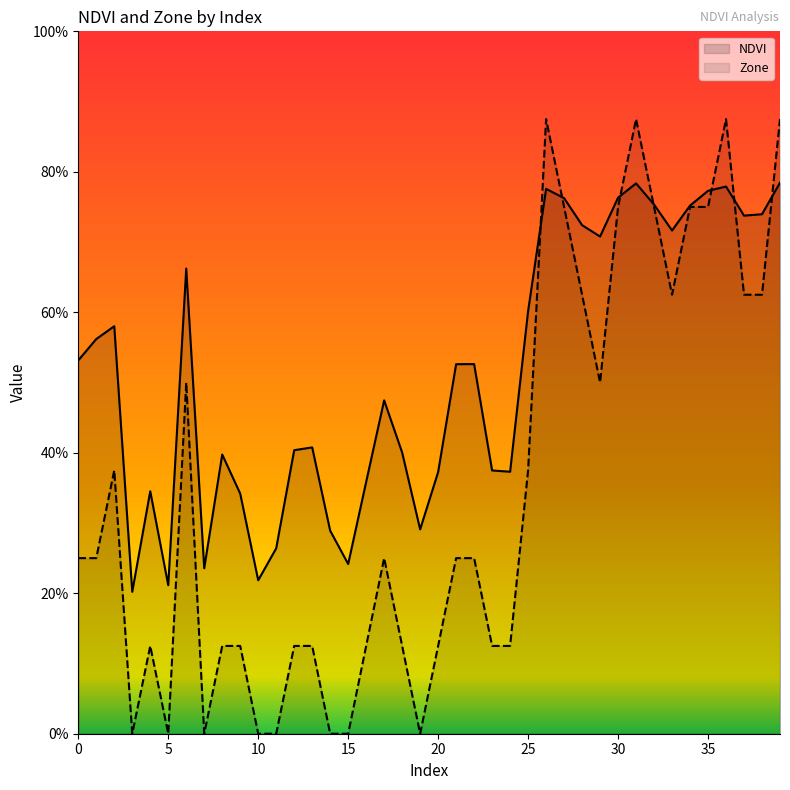

What are all the series names shown in the legend?

NDVI, Zone